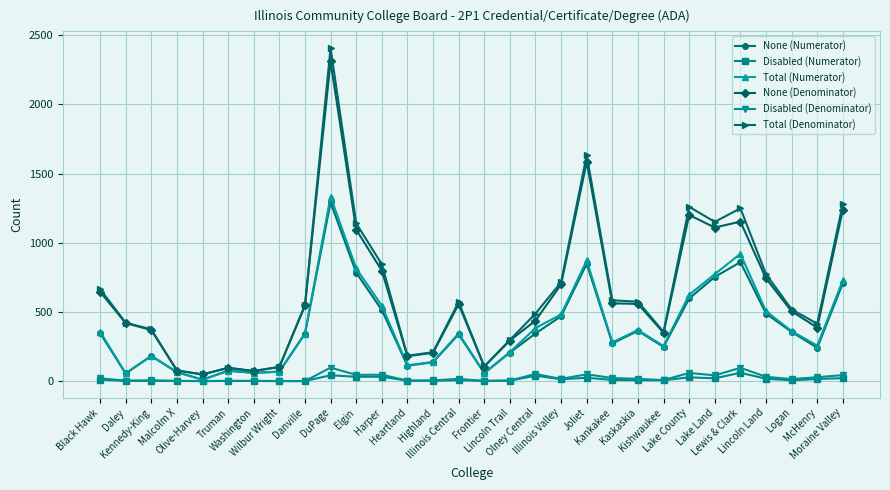

What is the maximum value for Total (Denominator)?

2408